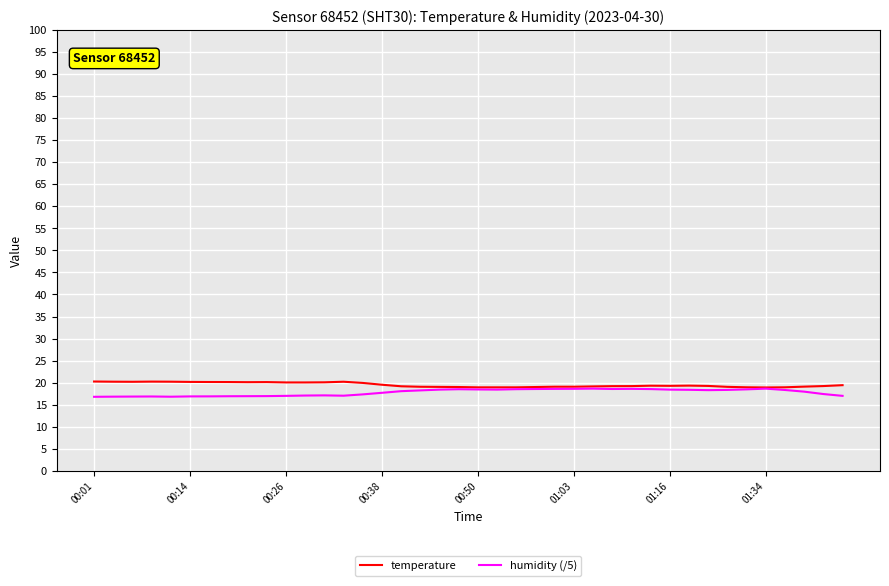

What is the minimum value for temperature?

18.9